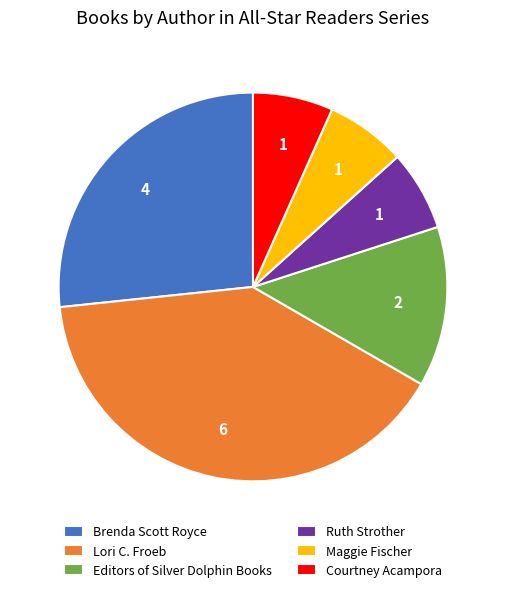

The Editors of Silver Dolphin Books slice represents 13% of the pie. True or false?

True